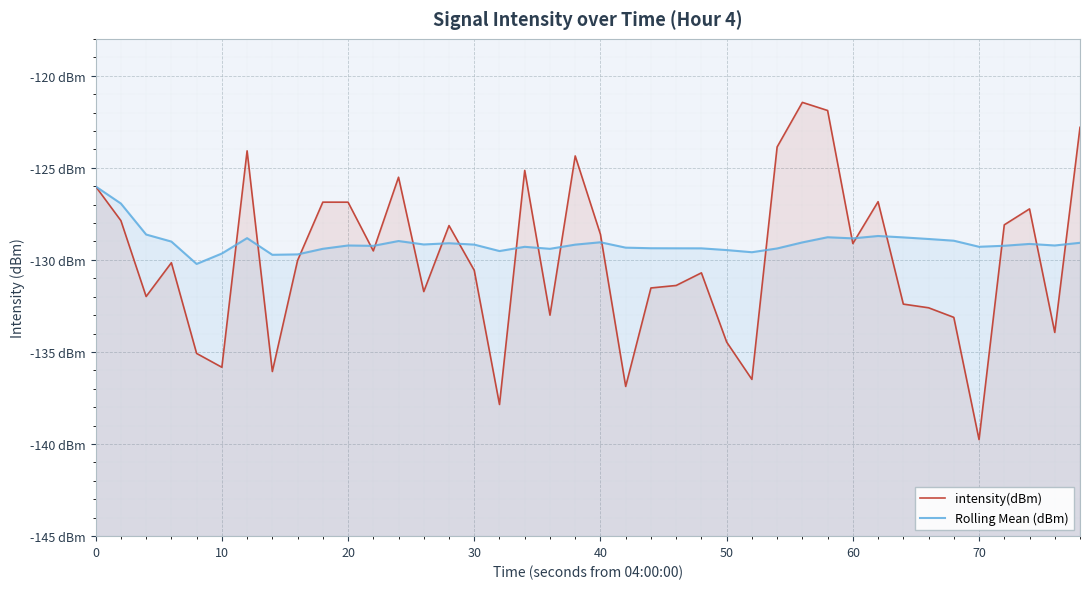

Does the chart display data point markers on the line(s)?

No